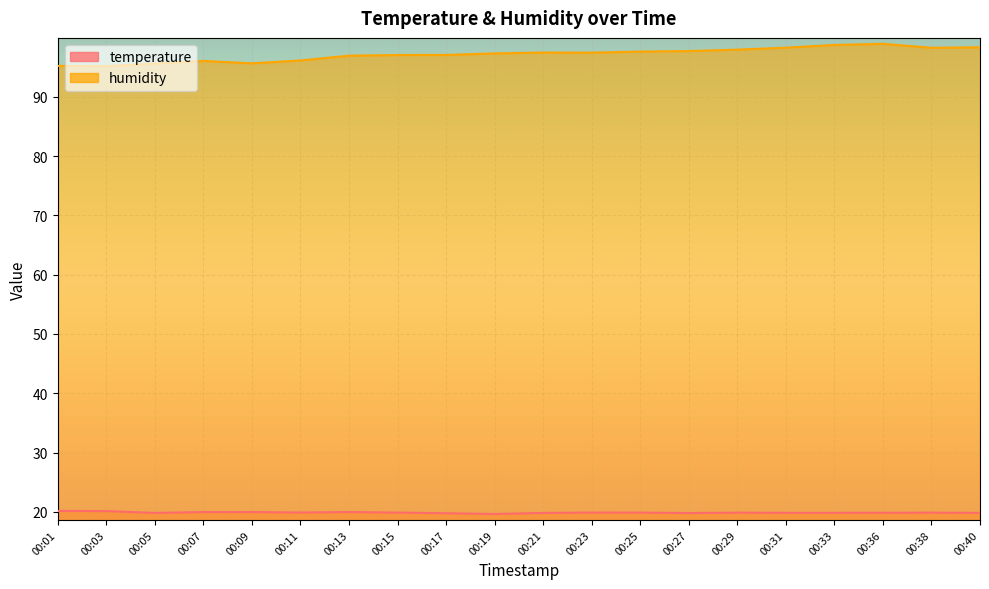

At which category does humidity reach its first local peak?

00:07